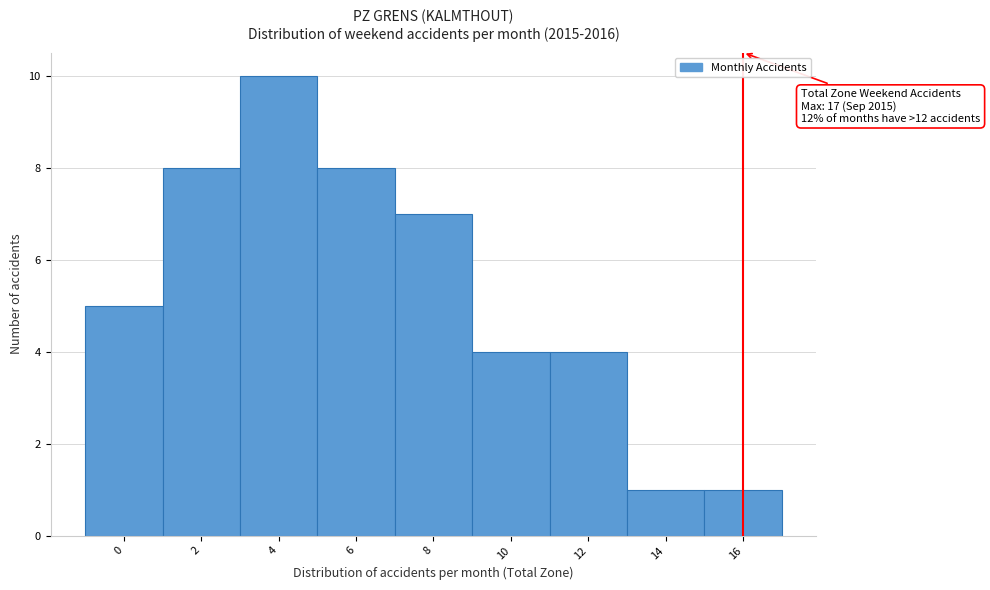

Reading left to right, extract all data points from this chart.

5	8	10	8	7	4	4	1	1